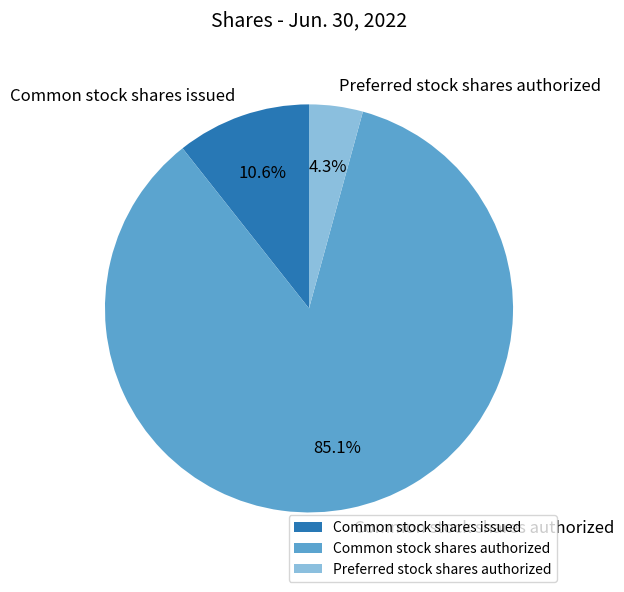

What portion of the pie excludes Common stock shares authorized?

14.9%